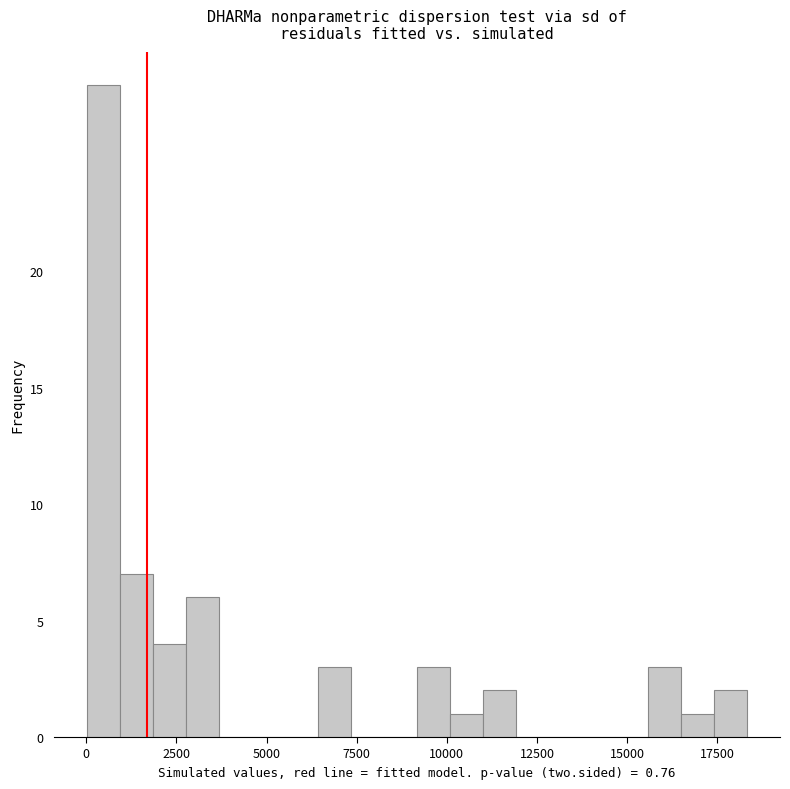

Around what value on the x-axis is the tallest bar? Give the approximate position of its centre, as read against the axis.

500